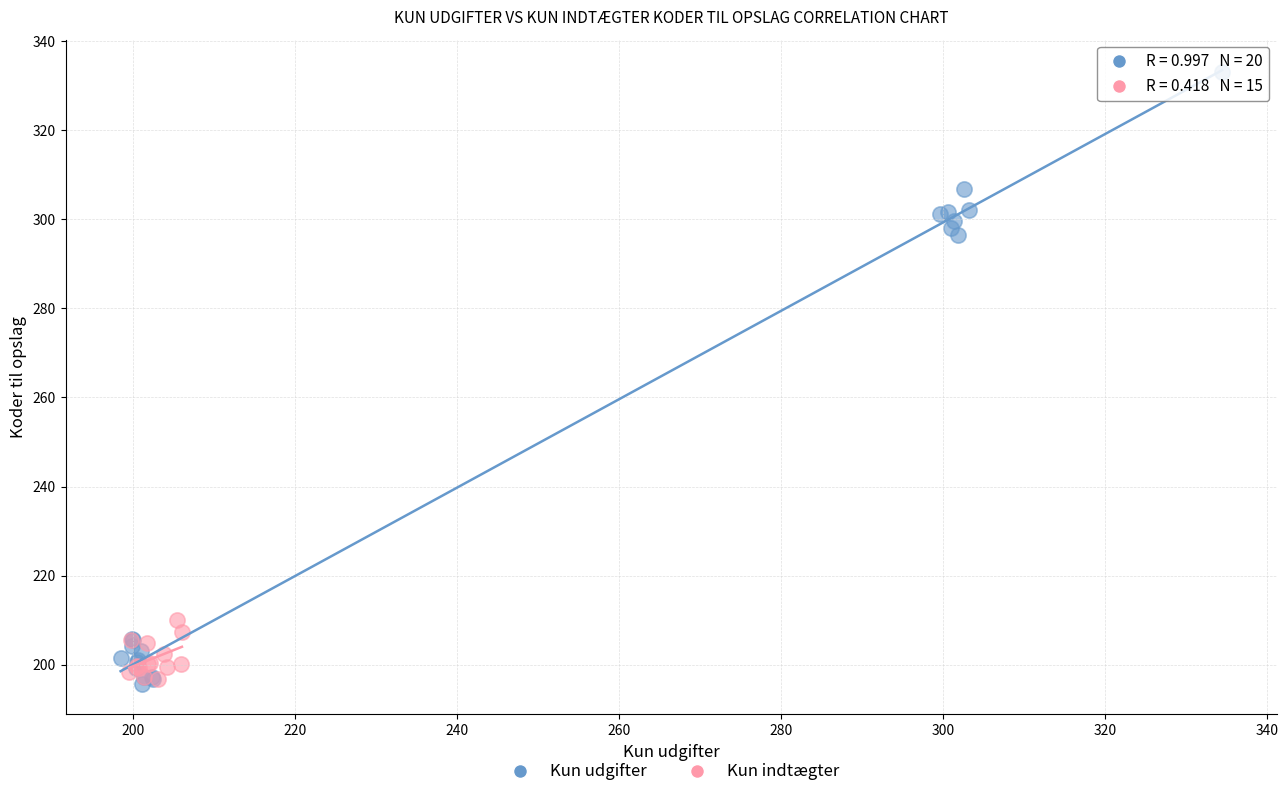

Which series has the widest spread of Y values?

Kun udgifter